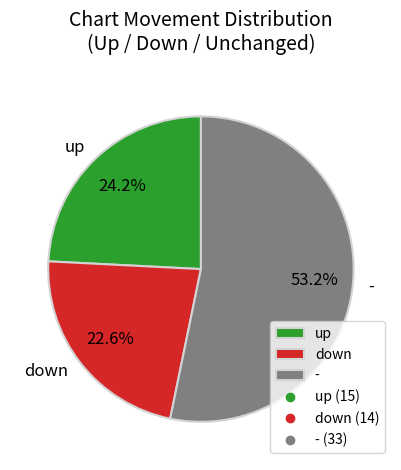

What percentage is the up slice, to the nearest percent?

24%